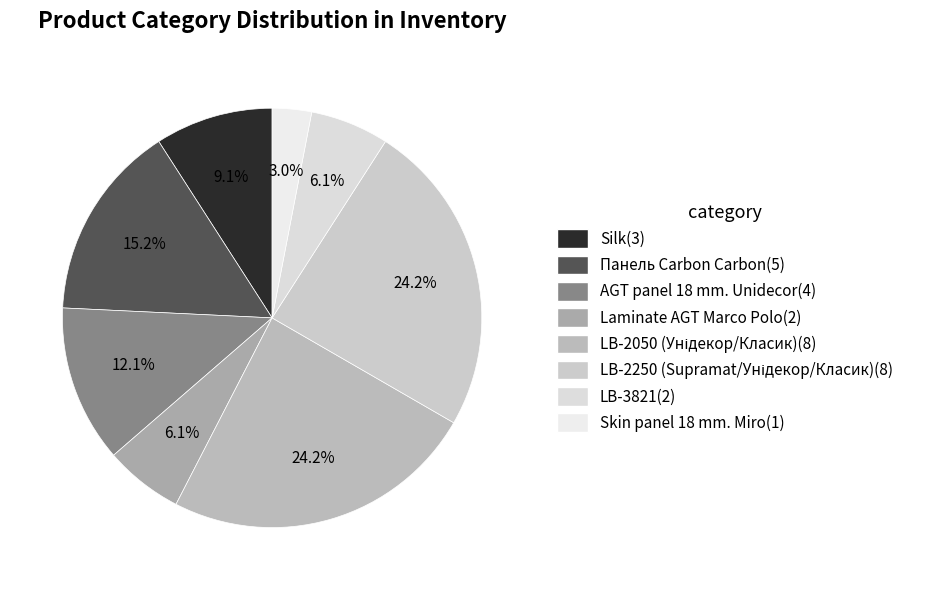

Is there a majority slice in this chart?

No